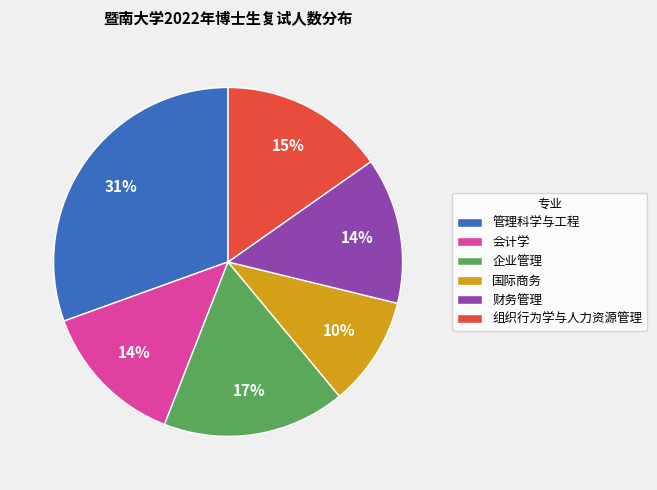

To the nearest percent, what portion does 国际商务 represent?

10%